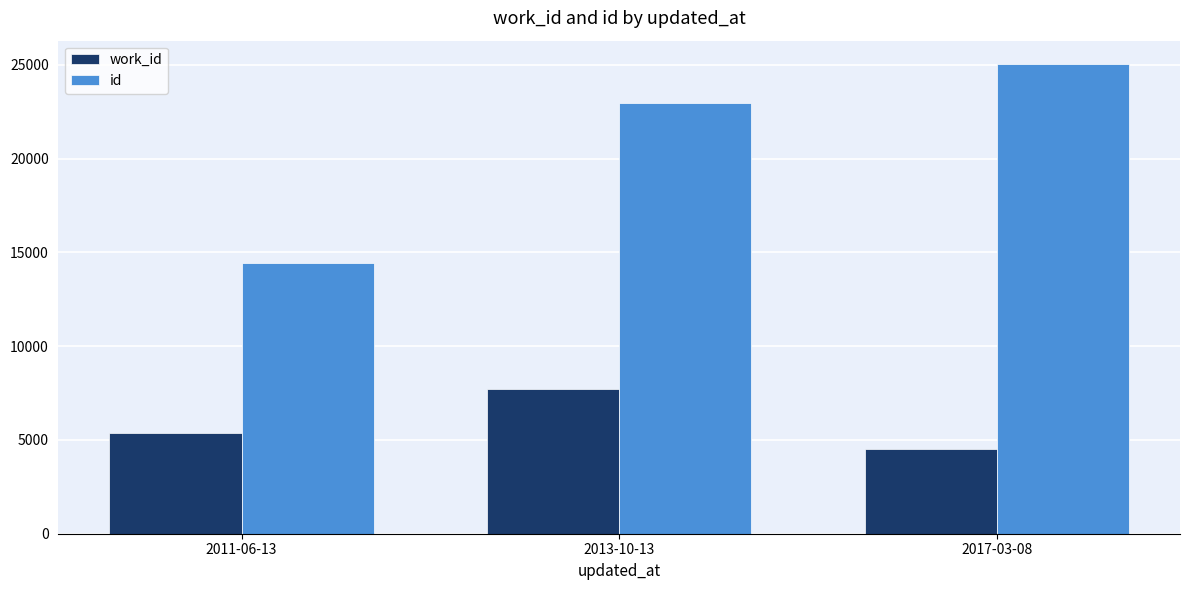

How many categories are shown in the chart?

3